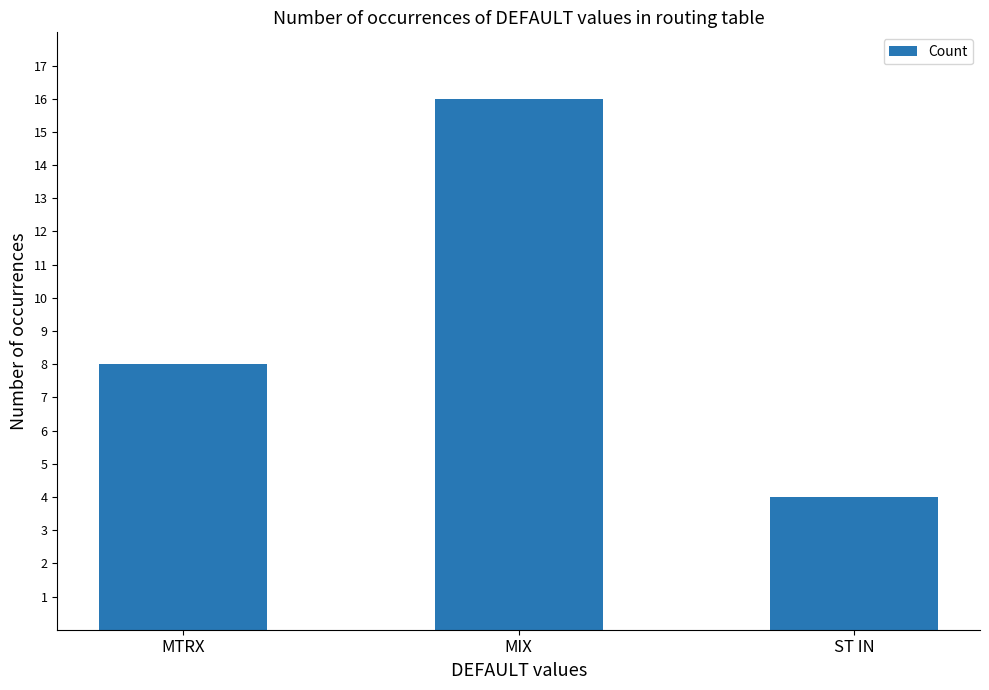

At which label is the value closest to 10?

MTRX